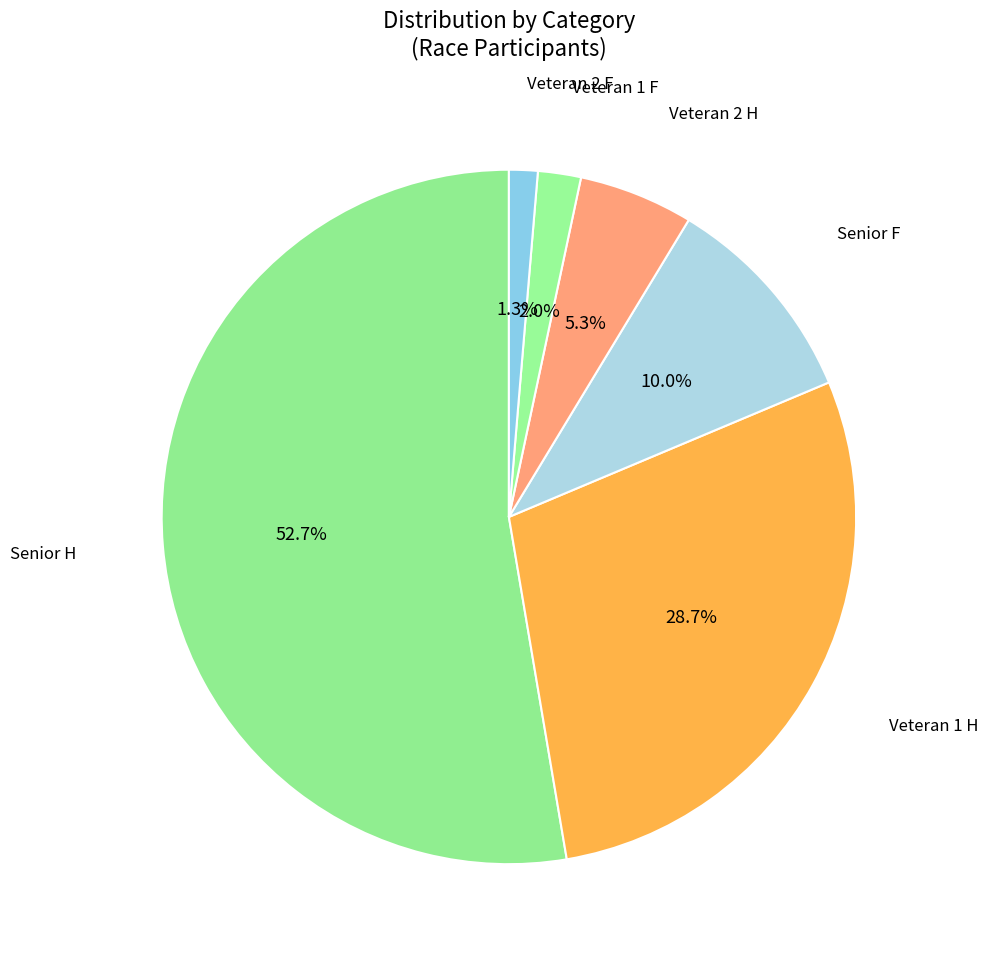

How many slices are in this pie chart?

6